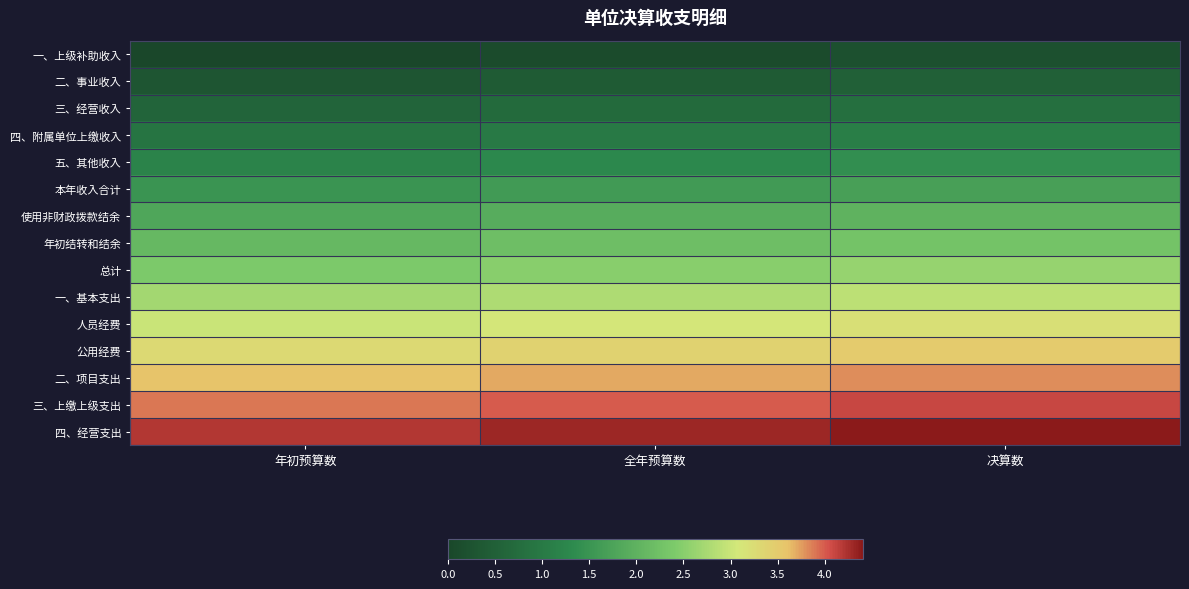

Rank the series by their maximum value, from lowest to highest.

一、上级补助收入, 二、事业收入, 三、经营收入, 四、附属单位上缴收入, 五、其他收入, 本年收入合计, 使用非财政拨款结余, 年初结转和结余, 总计, 一、基本支出, 人员经费, 公用经费, 二、项目支出, 三、上缴上级支出, 四、经营支出